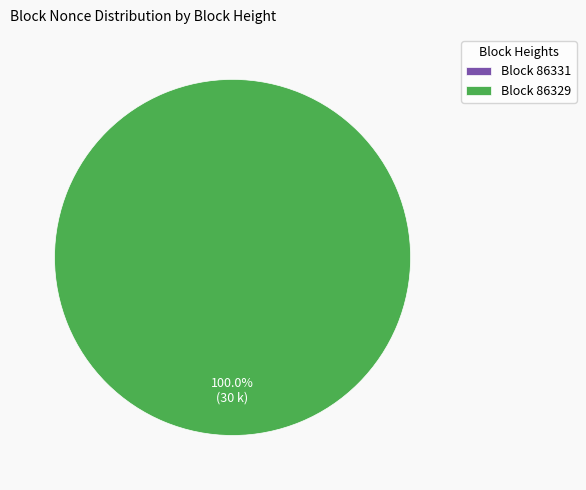

Rank the categories by value from lowest to highest.

86331, 86329